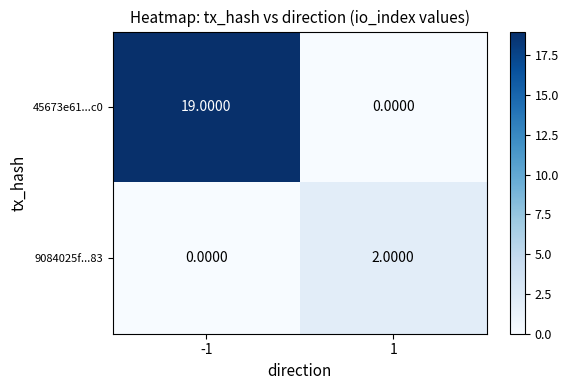

Is the value of 45673e61...c0 at -1 greater than the value of 9084025f...83 at 1?

Yes